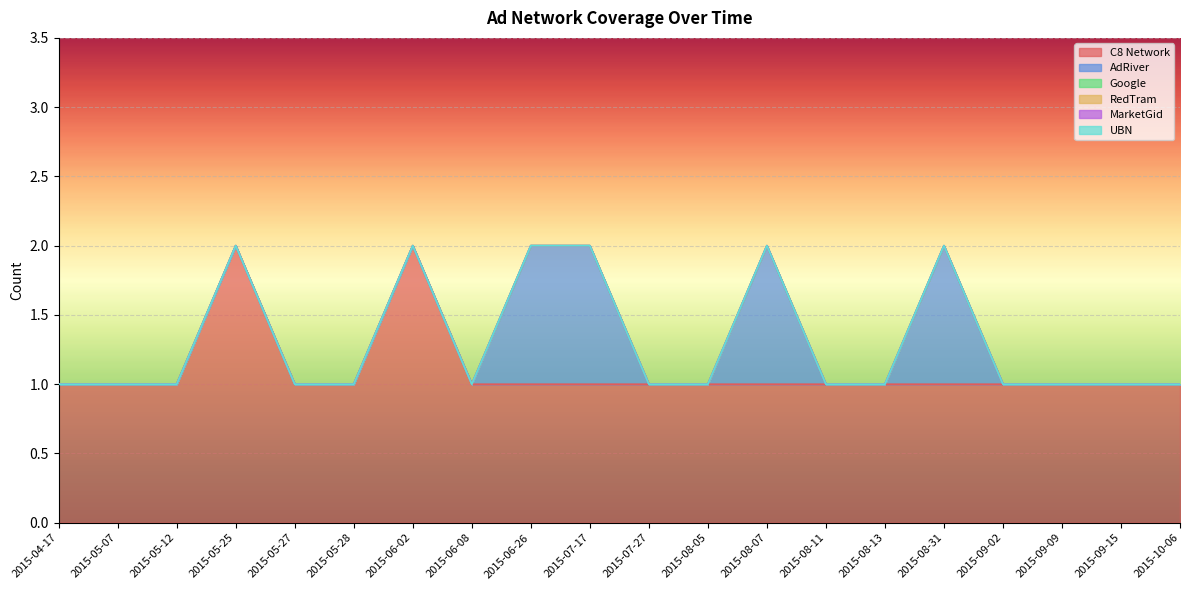

What position from the left is 2015-06-02?

7